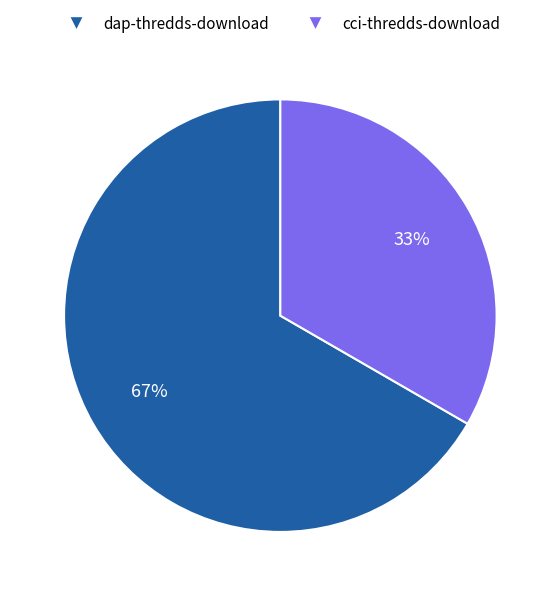

True or false: dap-thredds-download accounts for 67% of the total.

True